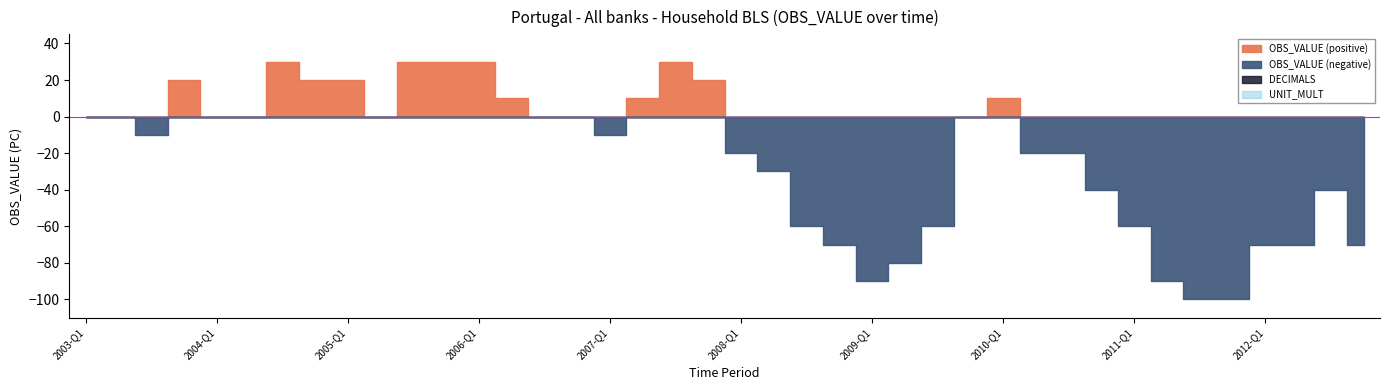

Which series has the widest spread of values?

OBS_VALUE